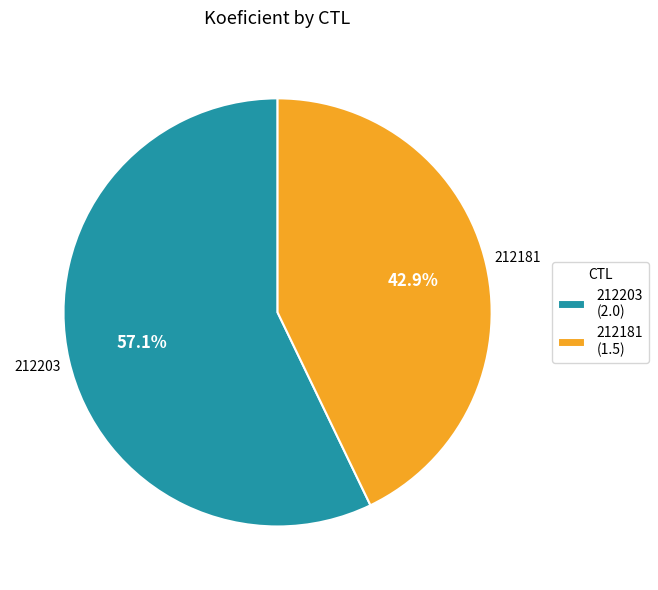

How many slices are in this pie chart?

2